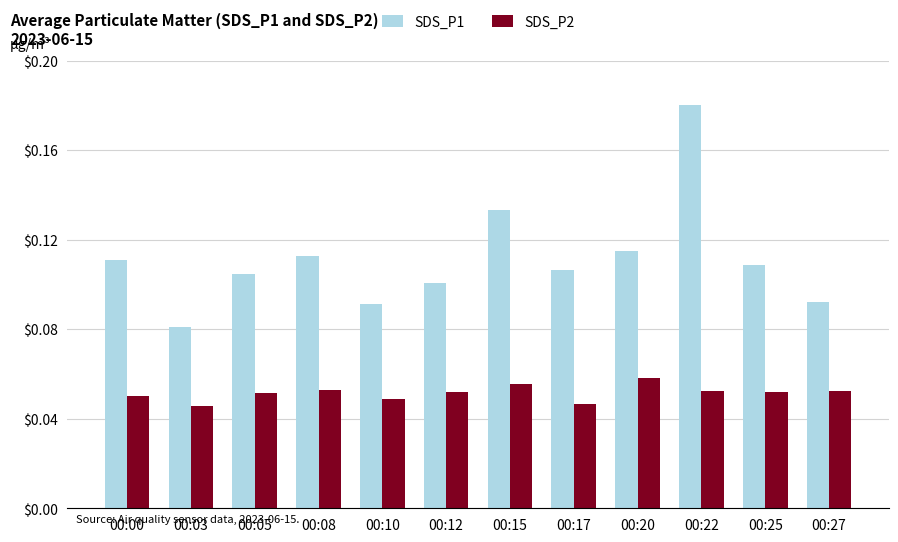

At which category is the sum across all series the highest?

00:22